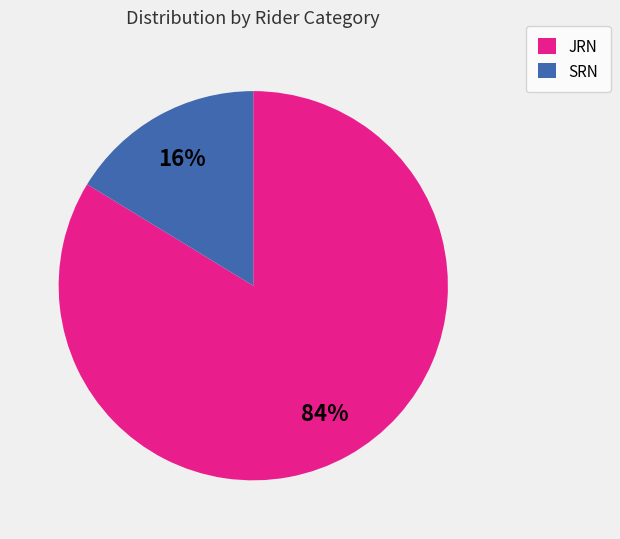

Which has a higher value, SRN or JRN?

JRN